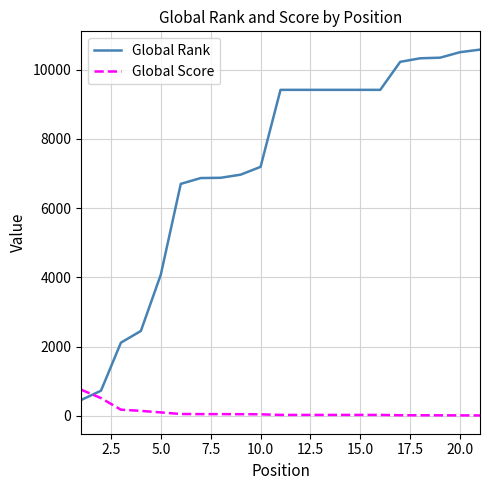

Which series has the widest spread of values?

Global Rank